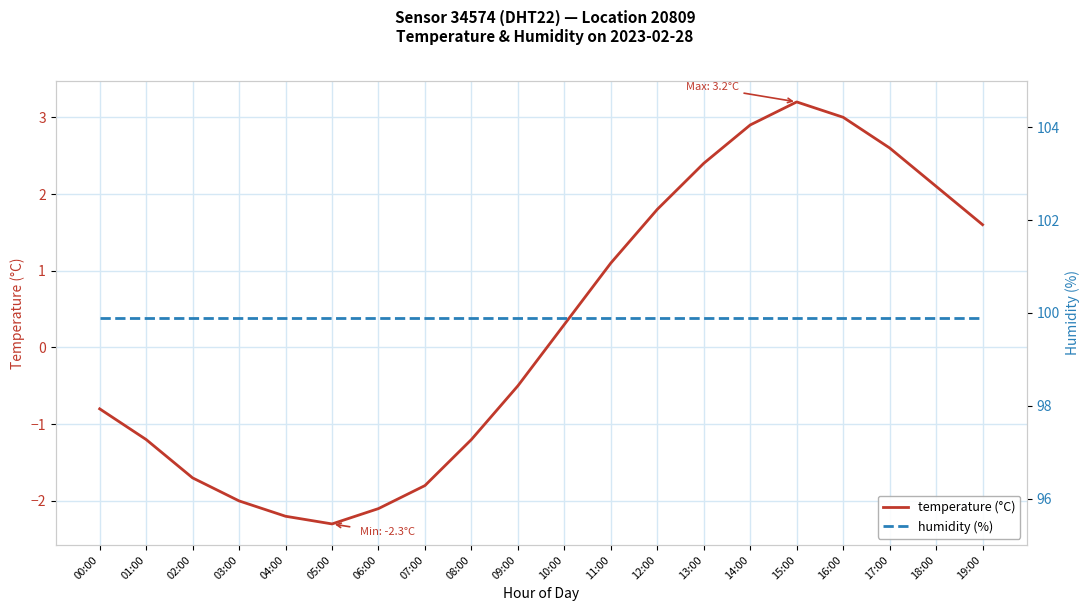

Where is humidity (%) nearest to the value 99?

00:00